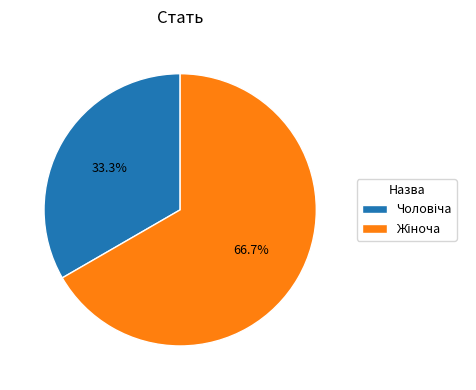

Is there any slice that represents more than half of the pie?

Yes